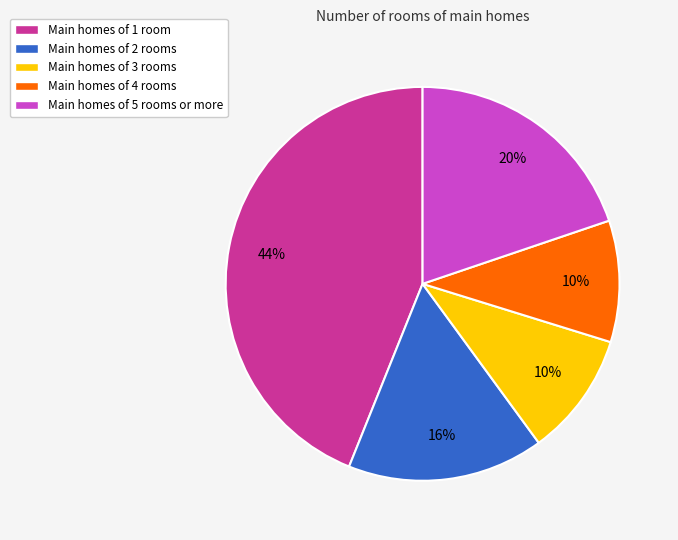

How many slices are in this pie chart?

5